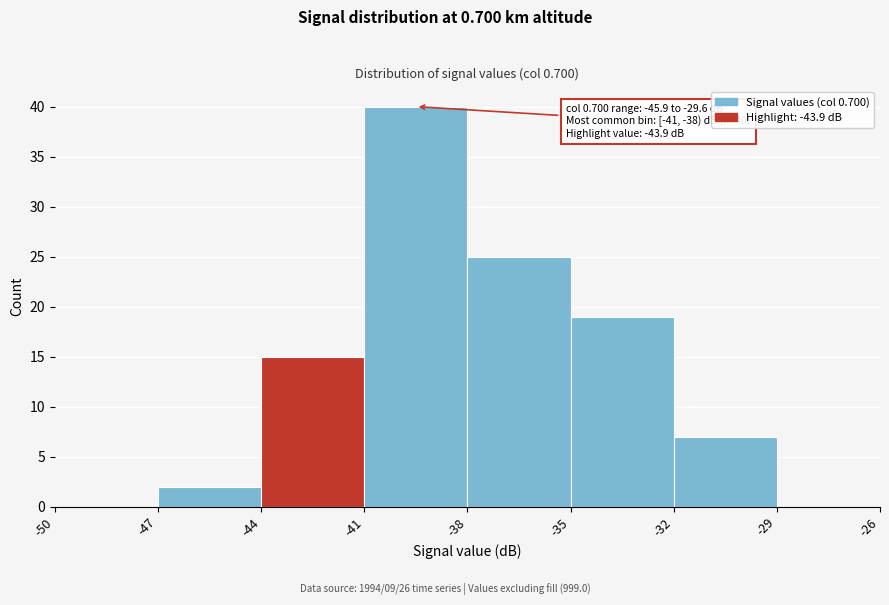

Over which range of the x-axis is the bar tallest?

-41 to -38